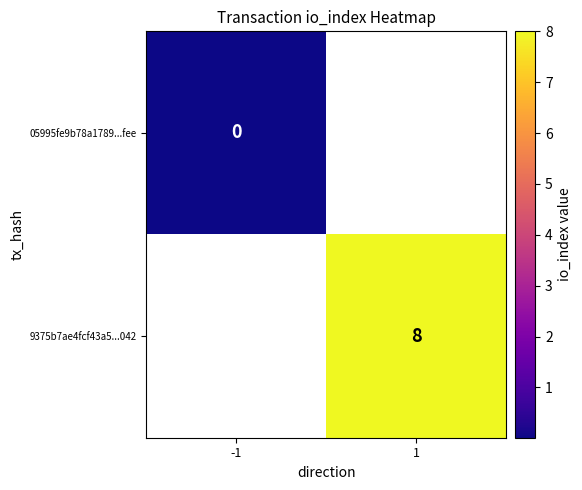

The value of 9375b7ae4fcf43a5...042 at 1 is 8. True or false?

True